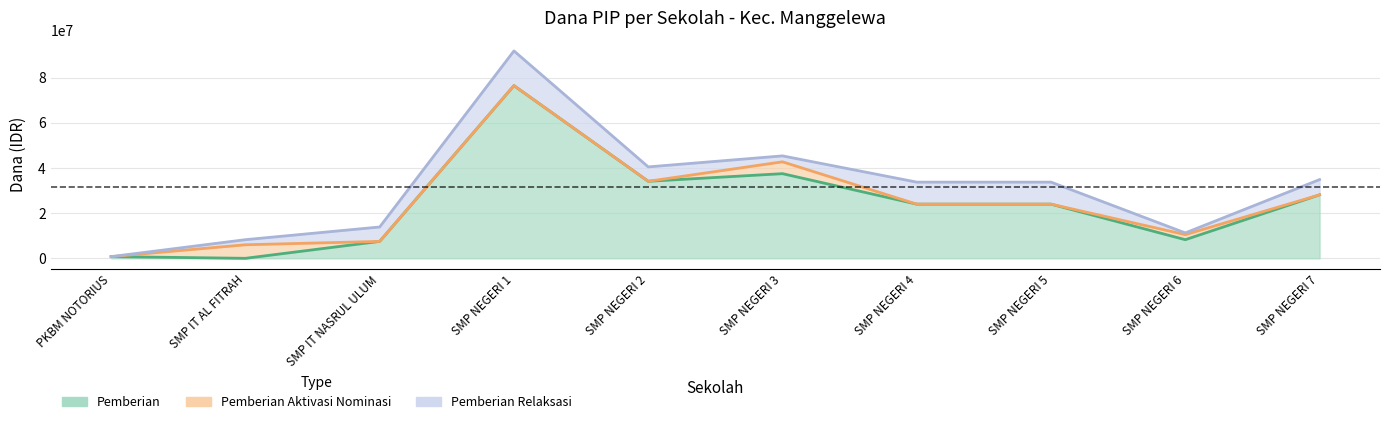

What is the maximum value shown in the chart?

91875000.0